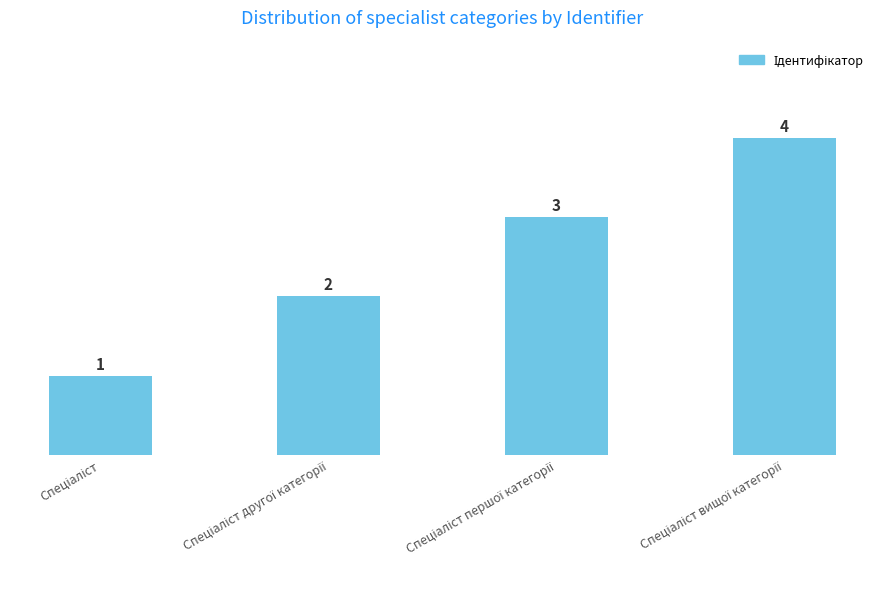

What is the difference between the maximum and minimum values?

3